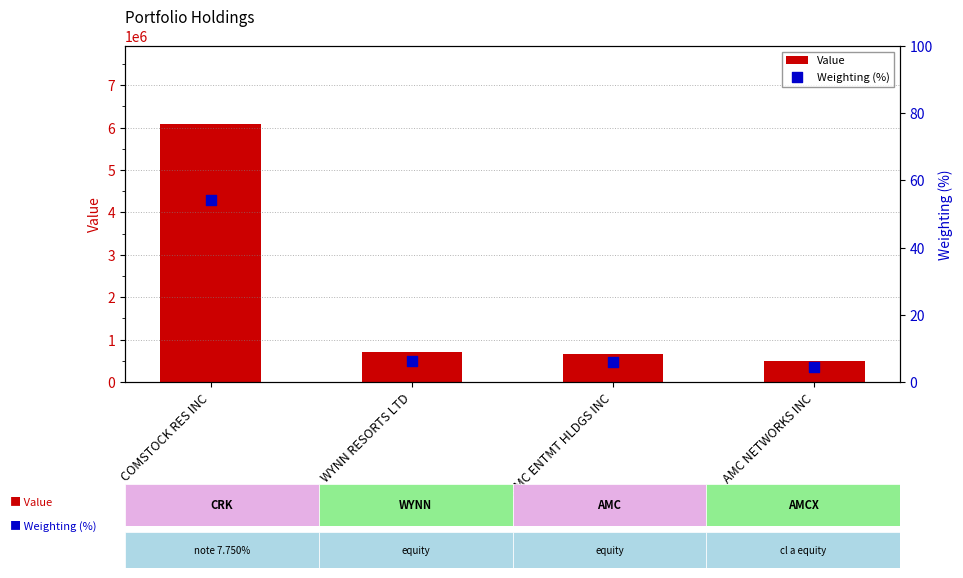

At which category is the sum across all series the highest?

COMSTOCK RES INC